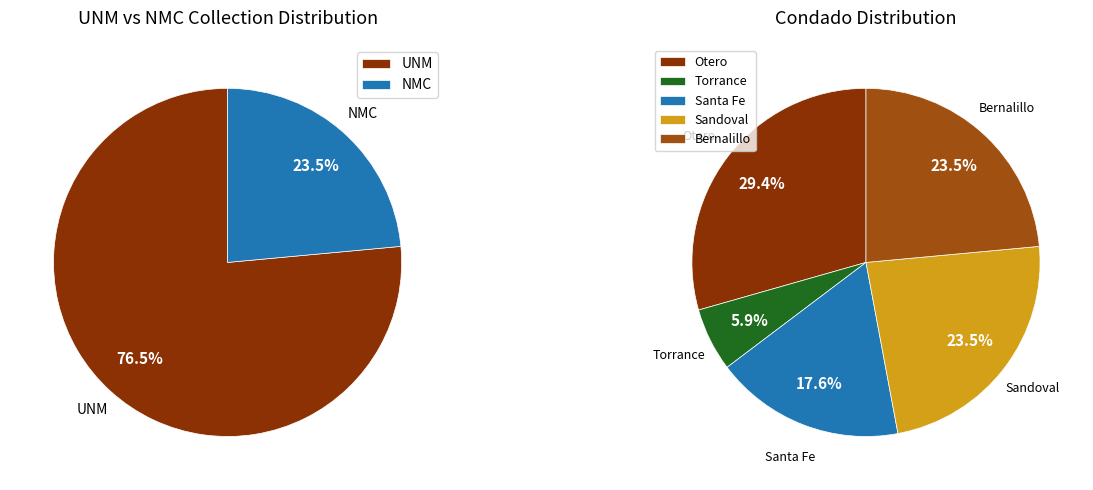

What percentage is the UNM slice, to the nearest percent?

76%